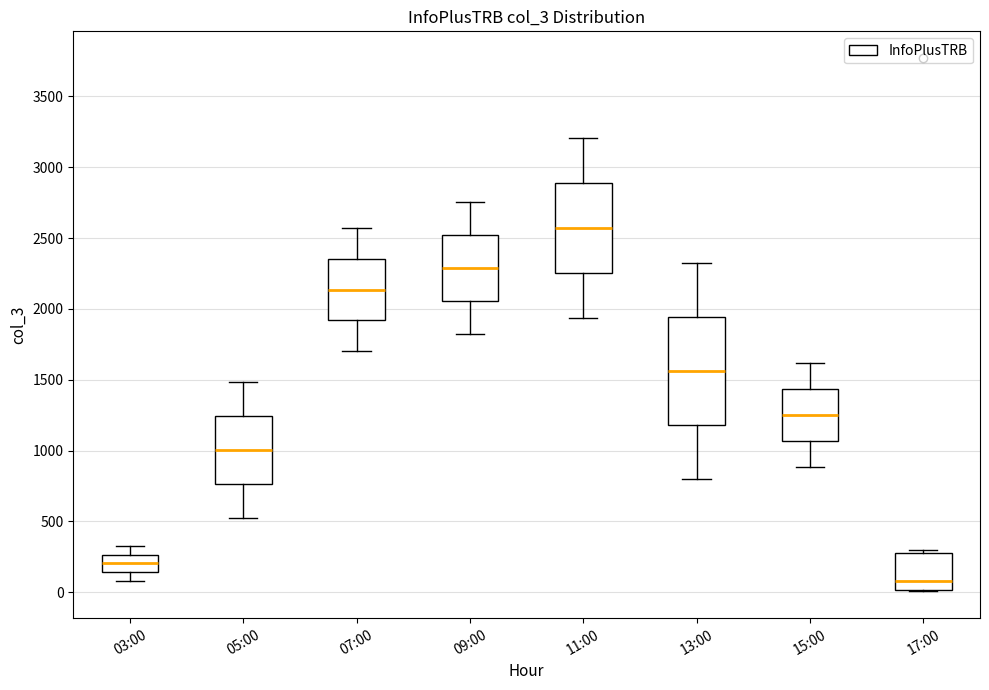

Where is the upper edge of the box for 05:00 on the y-axis? The values are not printed on the chart, so give them approximately, as read against the axis.

1250